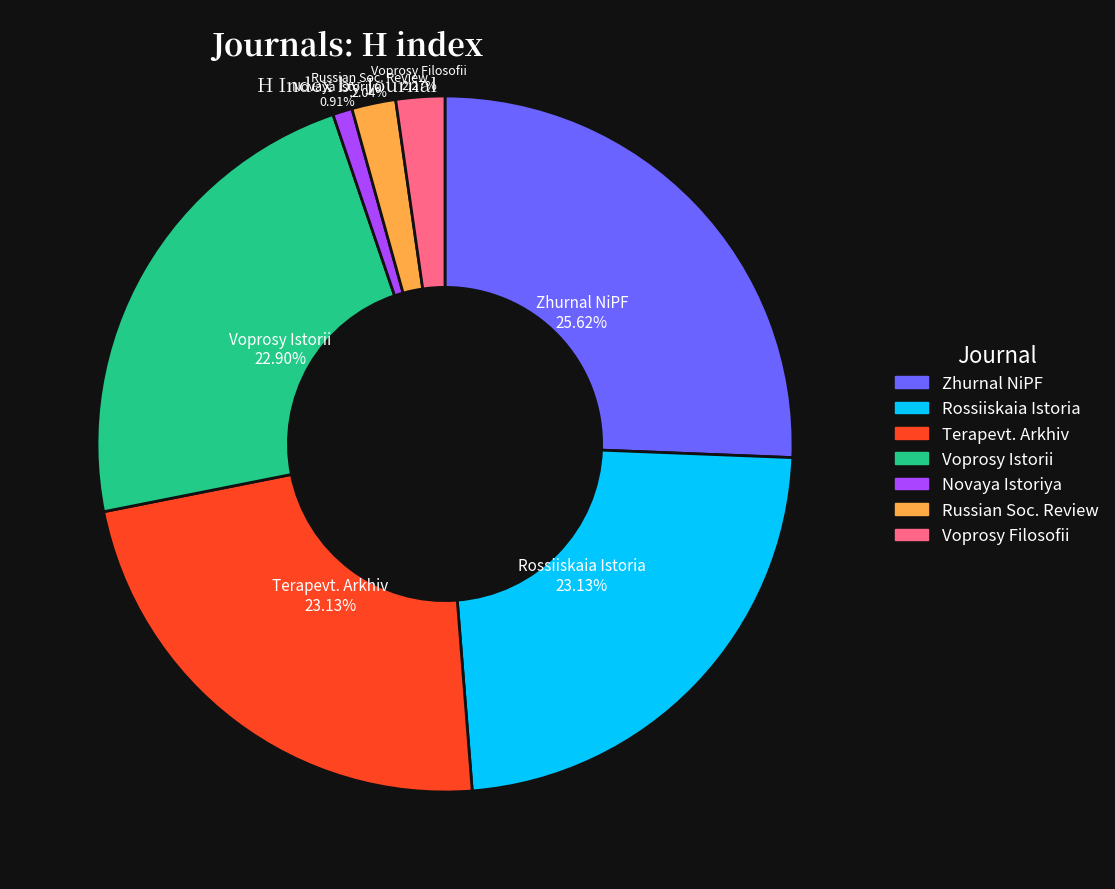

What is the largest slice in the pie chart?

Zhurnal NiPF